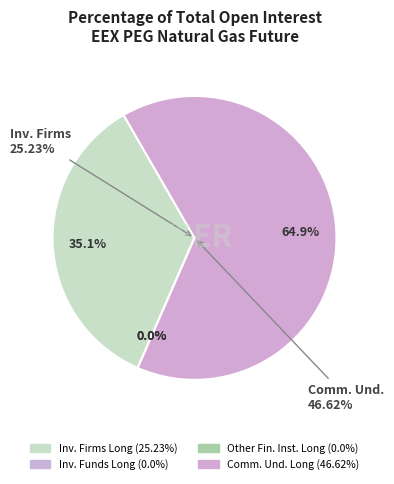

What is the change in value from Other Financial Institutions (Long) to Commercial Undertakings (Long)?

+46.6